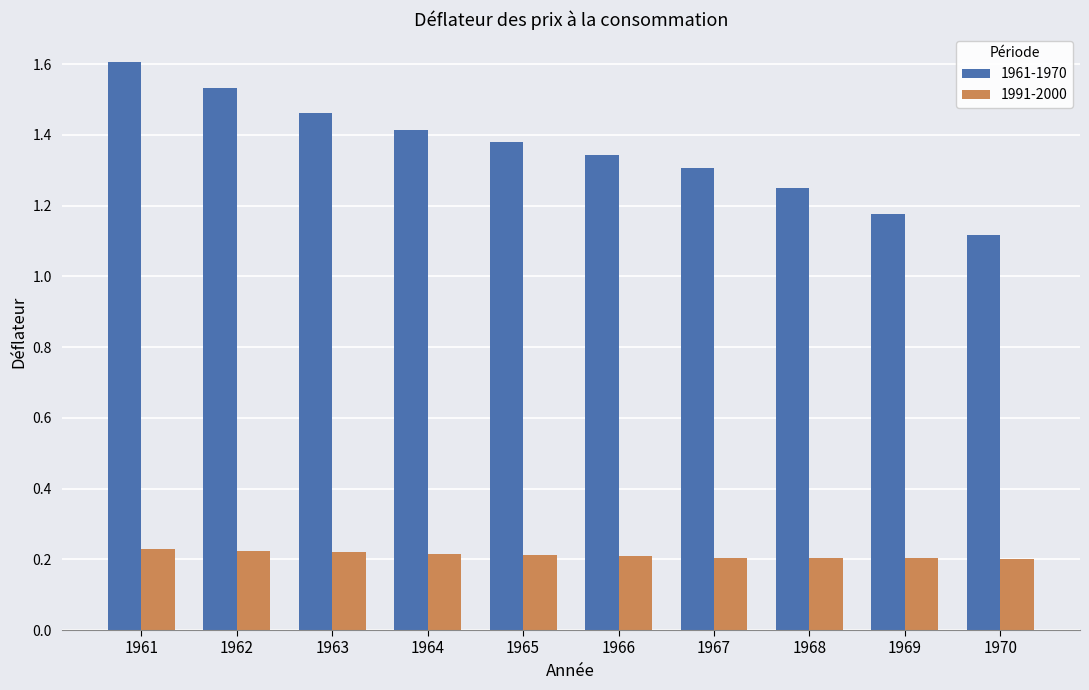

How many groups of bars are there?

10